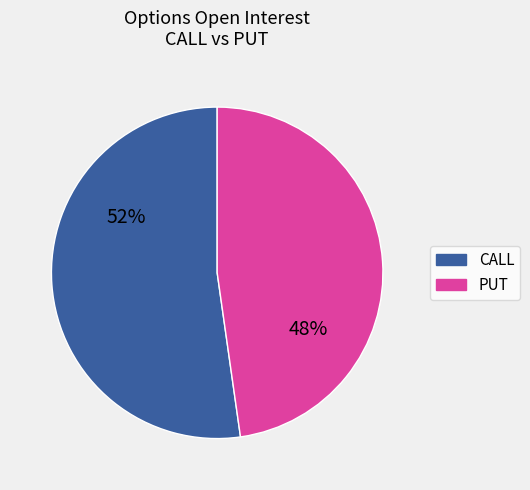

Rank the categories by value from highest to lowest.

CALL, PUT